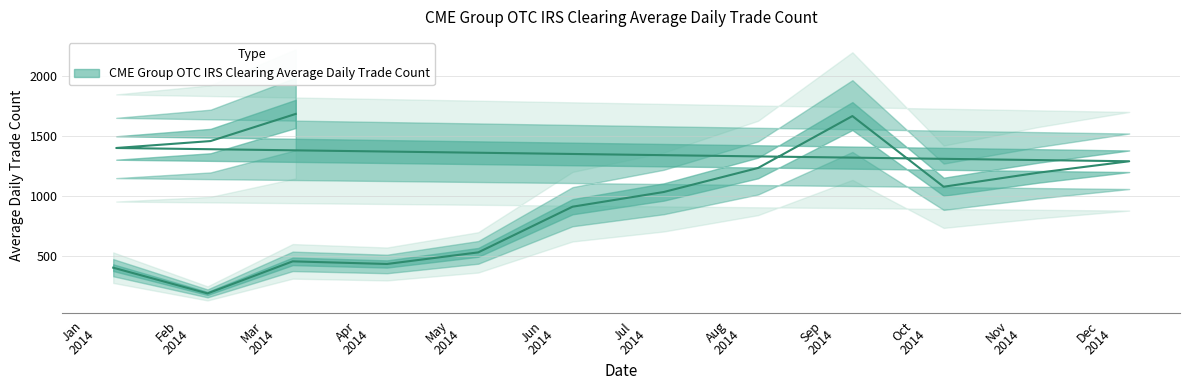

What is the ratio of the value at 2014-05-13 to the value at 2014-08-13?

0.4